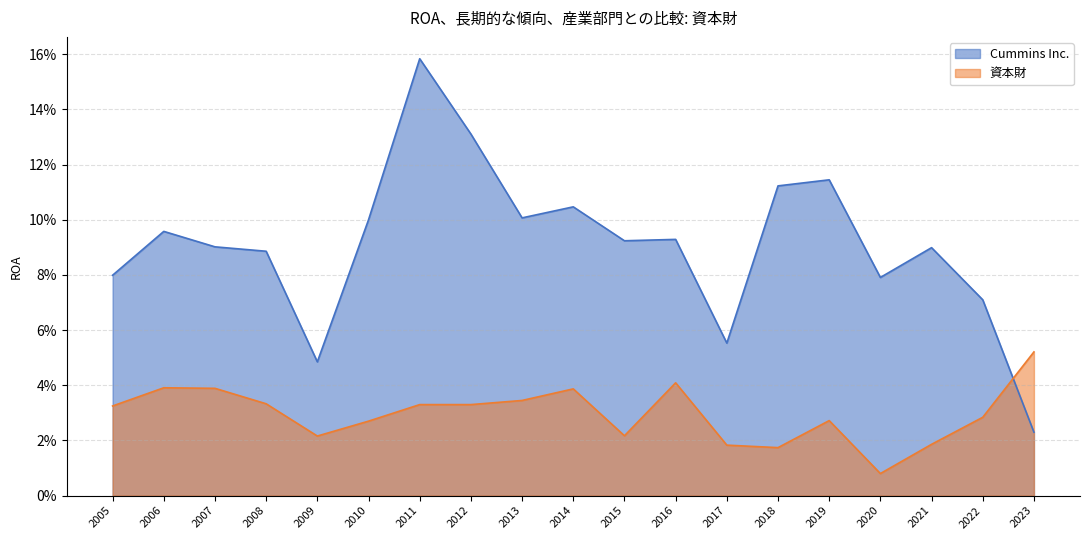

Is it true that Cummins Inc. equals 0.1 at 2019?

True